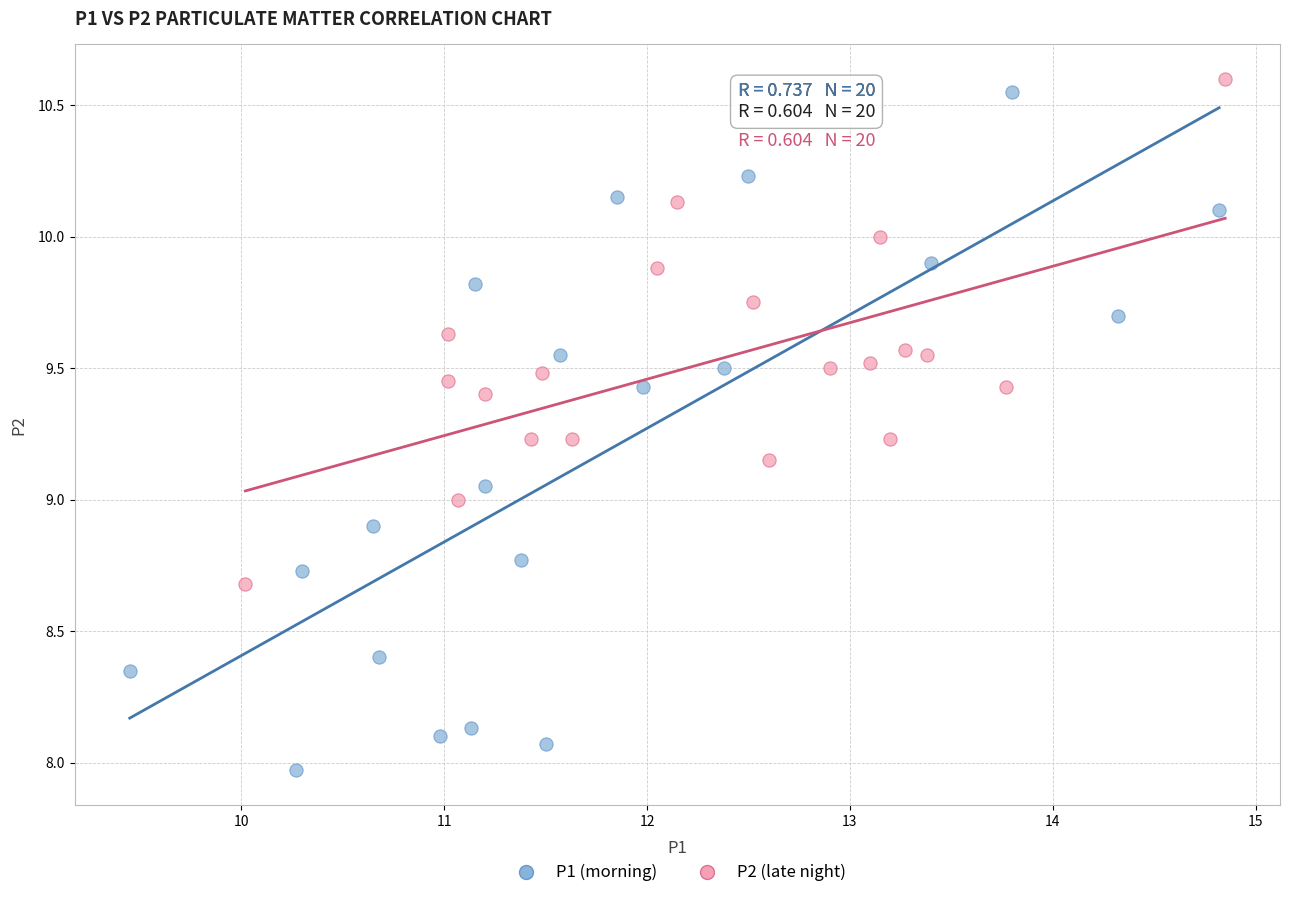

What are all the series names shown in the legend?

P1 (morning), P2 (late night)